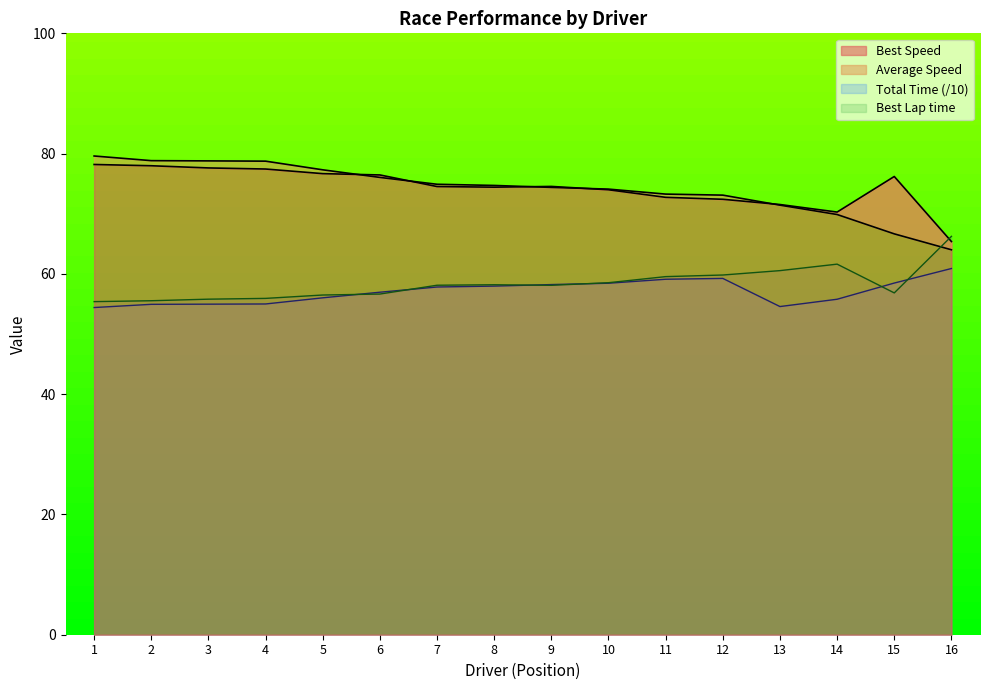

Is the value of Best Lap time at 15 greater than the value of Best Speed at 2?

No